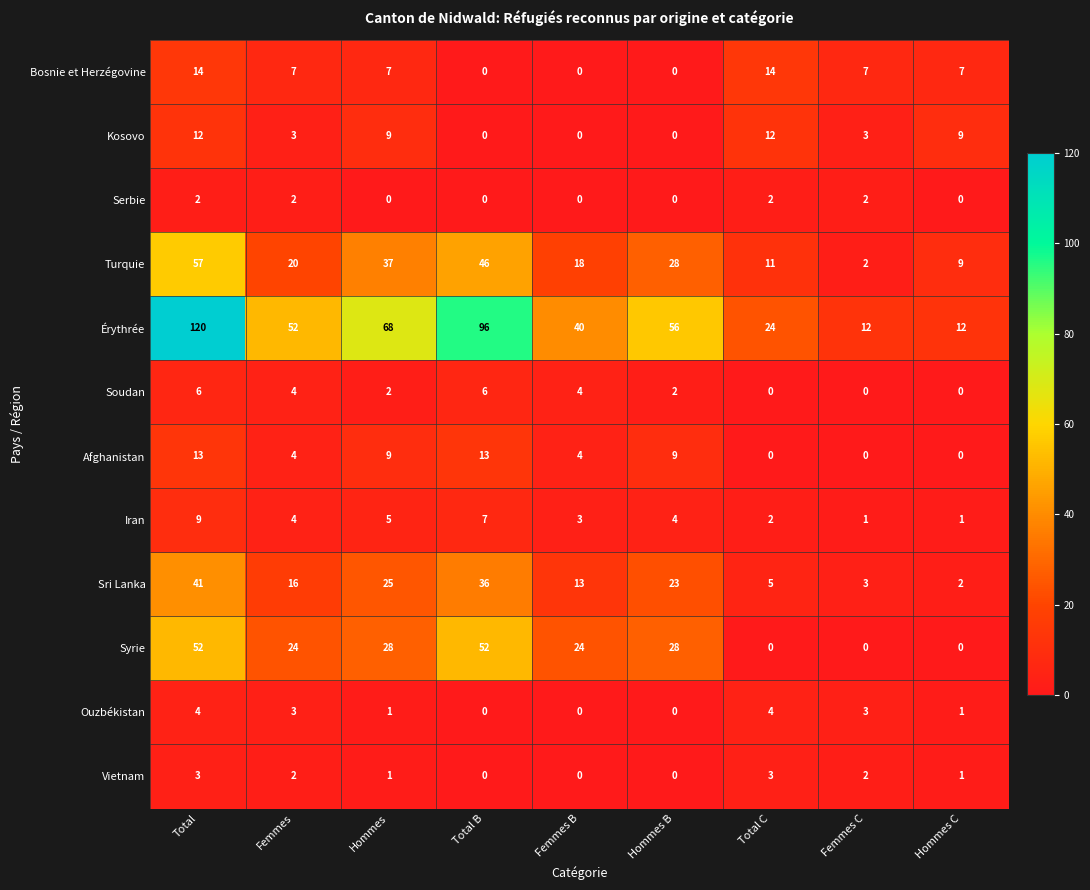

Which series has the largest range (max minus min)?

Érythrée